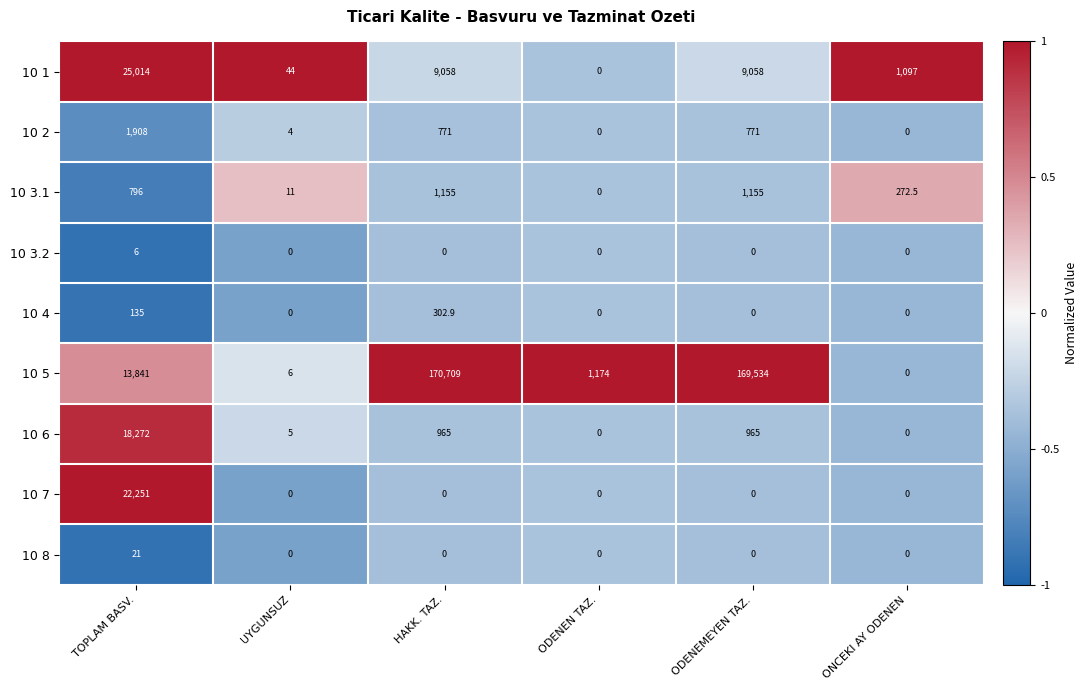

The value of 10 5 at HAKK. TAZ. is 170709.0. True or false?

True